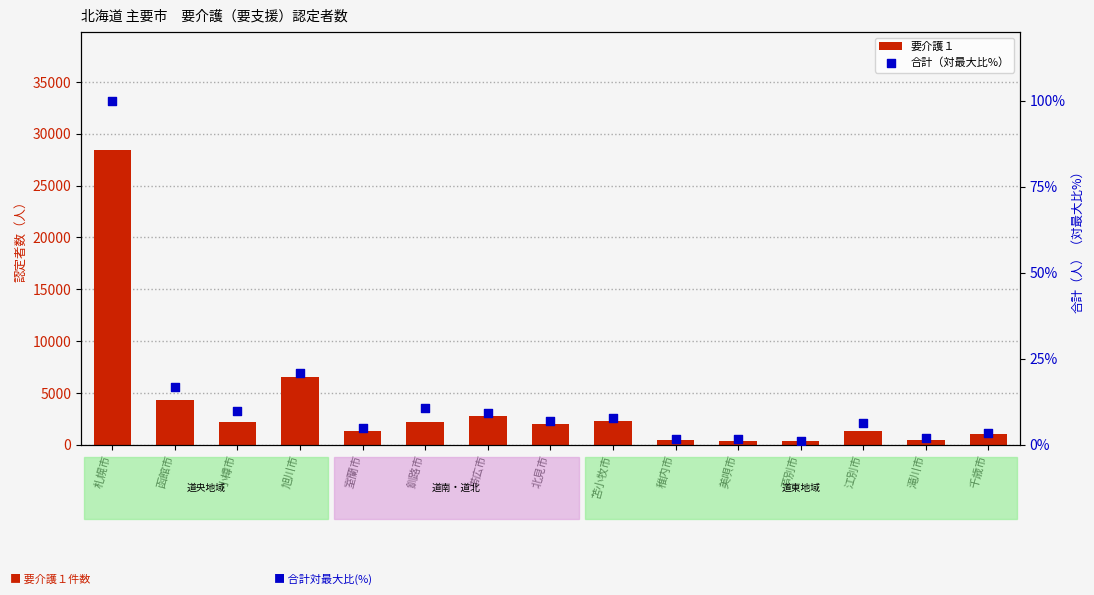

What are all the series names shown in the legend?

要介護１, 合計（対最大比%）